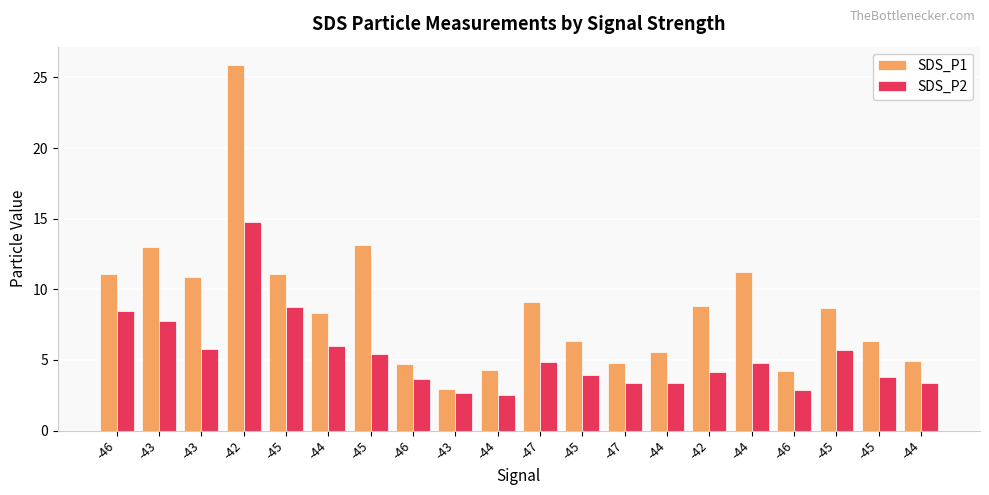

True or false: SDS_P2 has a value of 8.6 at -44.

False